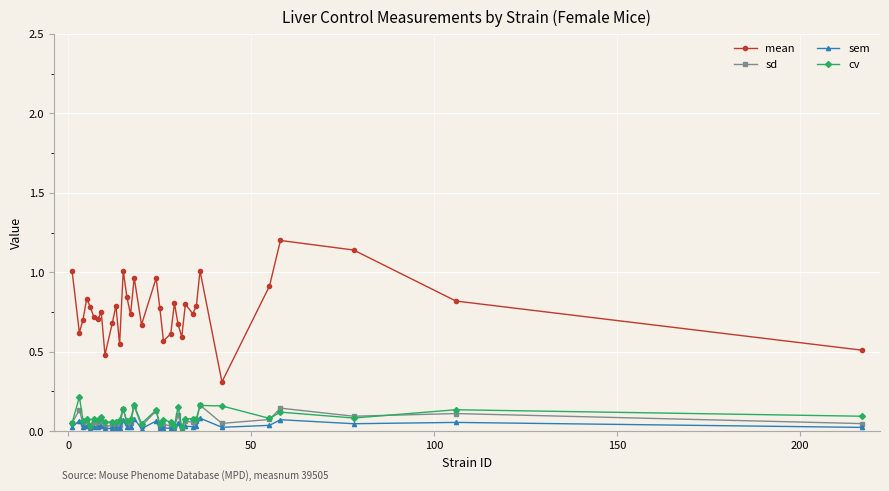

Which series has the largest total across all categories?

mean